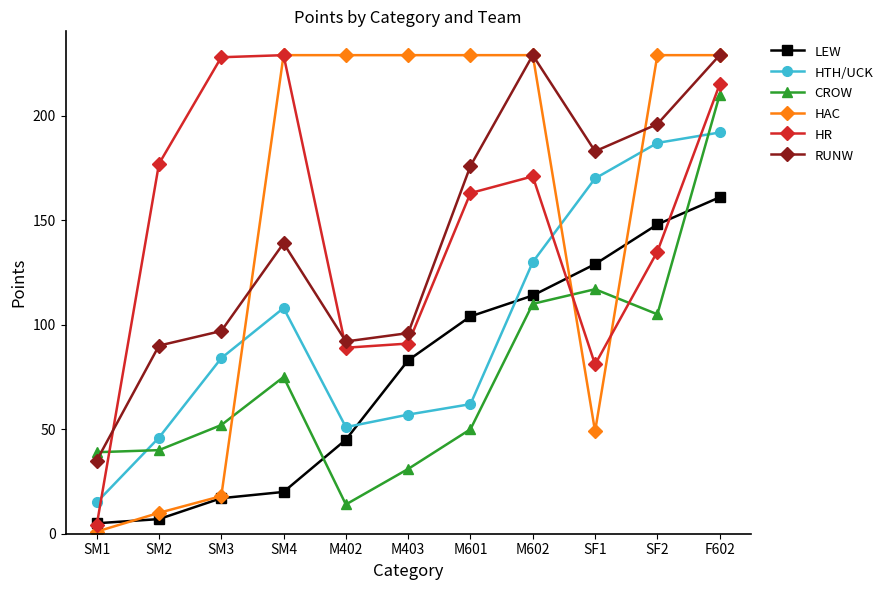

Reading left to right, extract all data points from this chart.

LEW: SM1=5	SM2=7	SM3=17	SM4=20	M402=45	M403=83	M601=104	M602=114	SF1=129	SF2=148	F602=161
HTH/UCK: SM1=15	SM2=46	SM3=84	SM4=108	M402=51	M403=57	M601=62	M602=130	SF1=170	SF2=187	F602=192
CROW: SM1=39	SM2=40	SM3=52	SM4=75	M402=14	M403=31	M601=50	M602=110	SF1=117	SF2=105	F602=210
HAC: SM1=1	SM2=10	SM3=18	SM4=229	M402=229	M403=229	M601=229	M602=229	SF1=49	SF2=229	F602=229
HR: SM1=4	SM2=177	SM3=228	SM4=229	M402=89	M403=91	M601=163	M602=171	SF1=81	SF2=135	F602=215
RUNW: SM1=35	SM2=90	SM3=97	SM4=139	M402=92	M403=96	M601=176	M602=229	SF1=183	SF2=196	F602=229